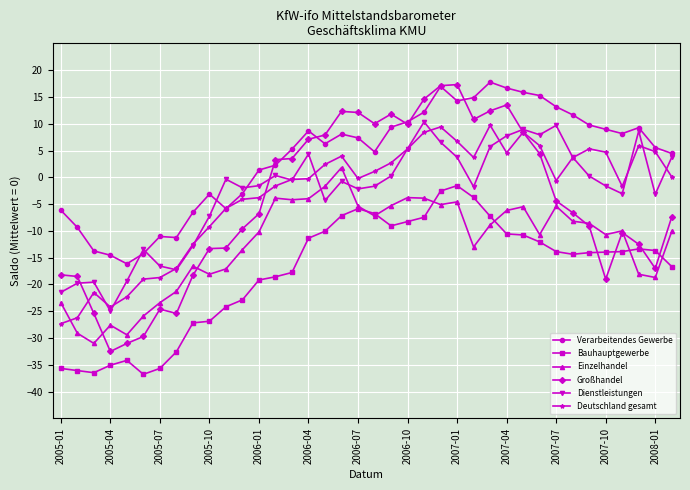

True or false: Bauhauptgewerbe has more than 1 points higher than both neighbors.

True